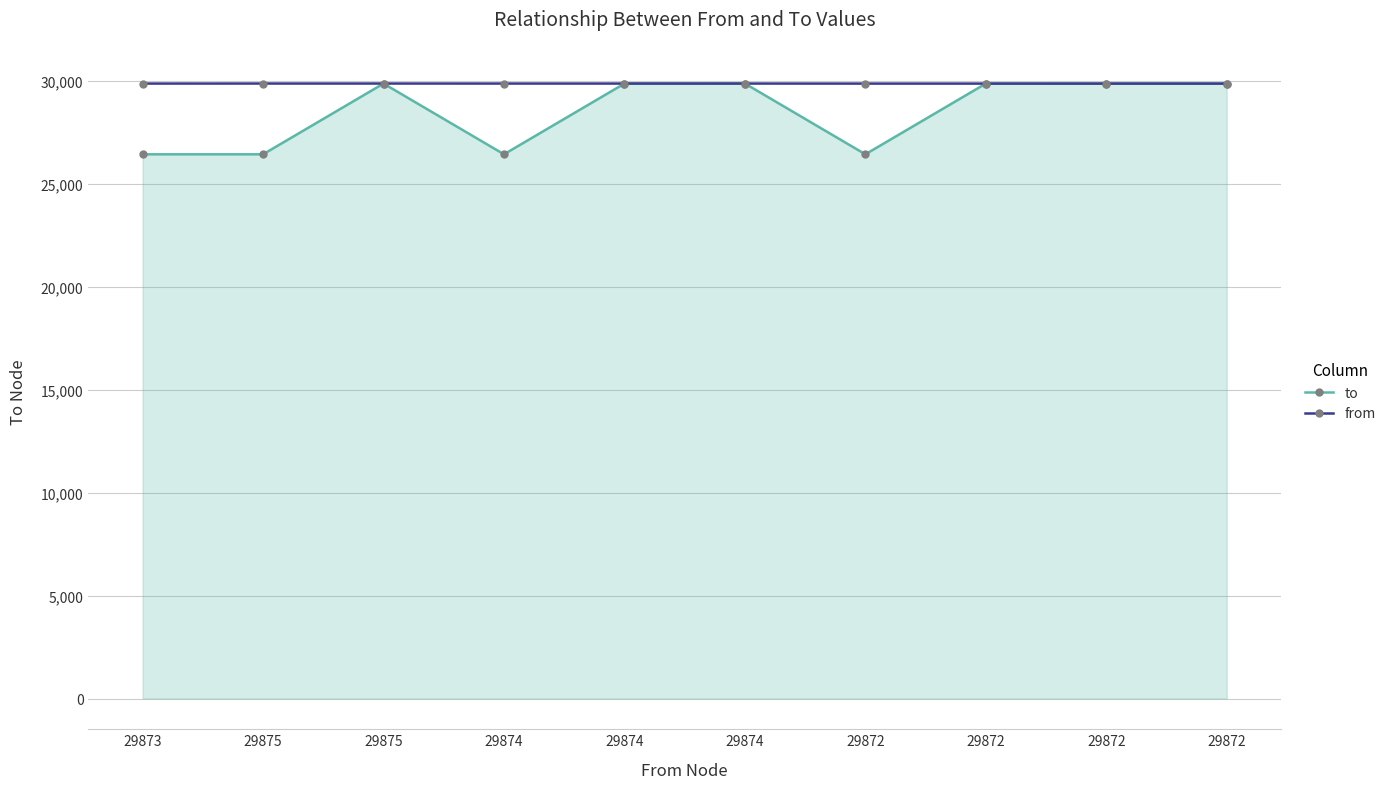

True or false: to has a value of 12262 at 29872.

False